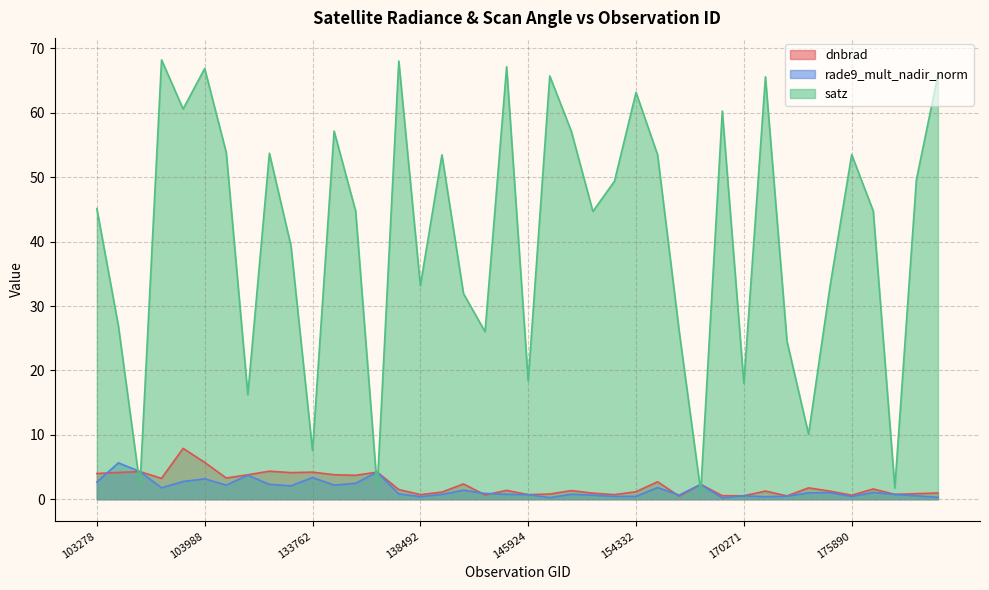

Reading left to right, extract all data points from this chart.

dnbrad: 4.0	4.2	4.3	3.2	7.9	5.7	3.3	3.8	4.3	4.1	4.2	3.8	3.7	4.2	1.5	0.7	1.1	2.4	0.7	1.4	0.7	0.8	1.3	0.9	0.7	1.2	2.7	0.5	2.3	0.5	0.5	1.3	0.5	1.8	1.2	0.6	1.6	0.8	0.9	1.0
rade9_mult_nadir_norm: 2.7	5.6	4.3	1.8	2.7	3.2	2.2	3.7	2.3	2.1	3.4	2.2	2.5	4.2	0.8	0.4	0.7	1.4	0.9	0.8	0.7	0.2	0.8	0.6	0.4	0.4	1.8	0.6	2.3	0.2	0.5	0.4	0.5	1.0	1.0	0.4	1.1	0.8	0.5	0.3
satz: 45.1	26.9	2.1	68.2	60.6	66.9	53.8	16.2	53.7	39.4	7.5	57.2	44.8	1.7	68.0	33.2	53.5	31.9	26.0	67.2	18.4	65.7	57.1	44.7	49.4	63.2	53.5	26.1	1.2	60.3	18.0	65.6	24.5	10.1	33.2	53.5	44.8	1.8	49.6	65.9